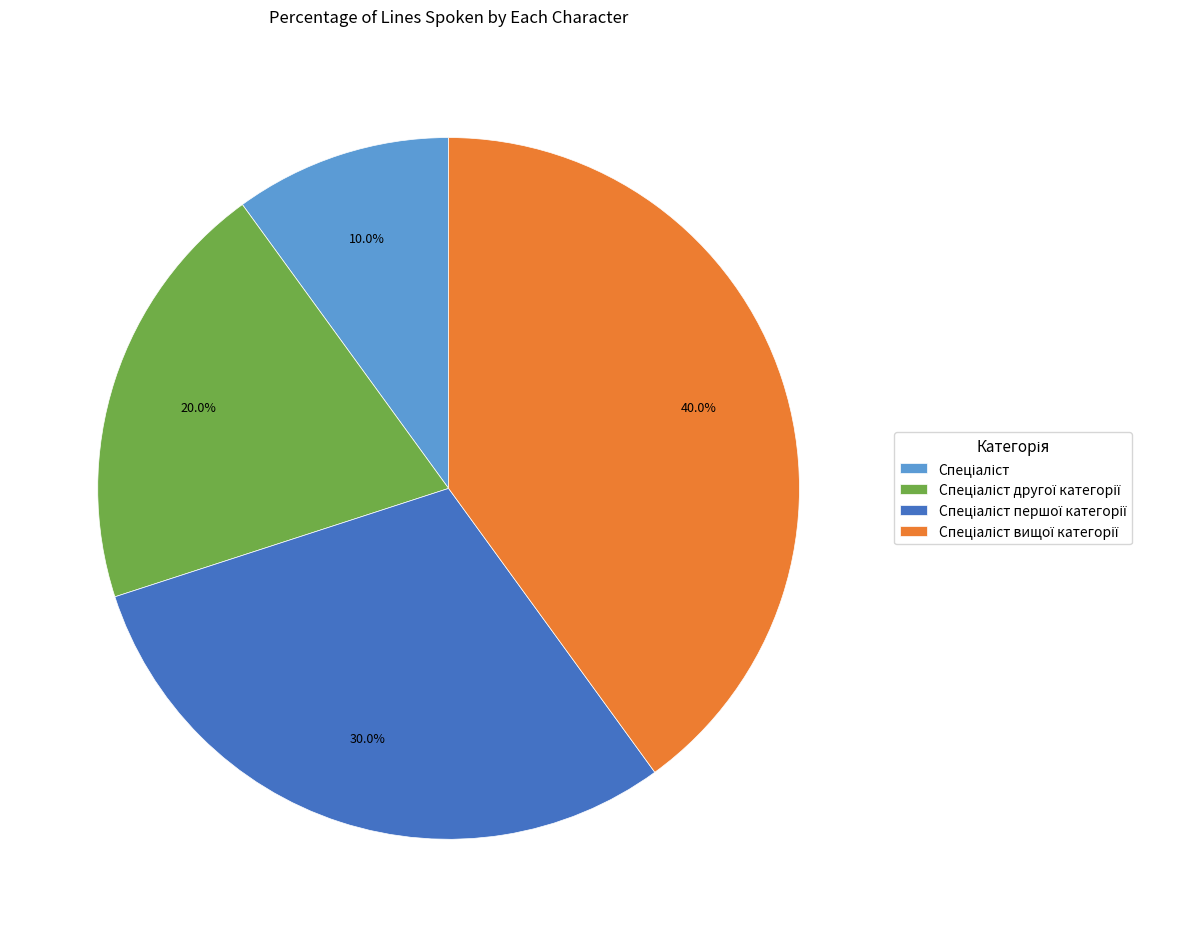

Does any single category account for the majority?

No